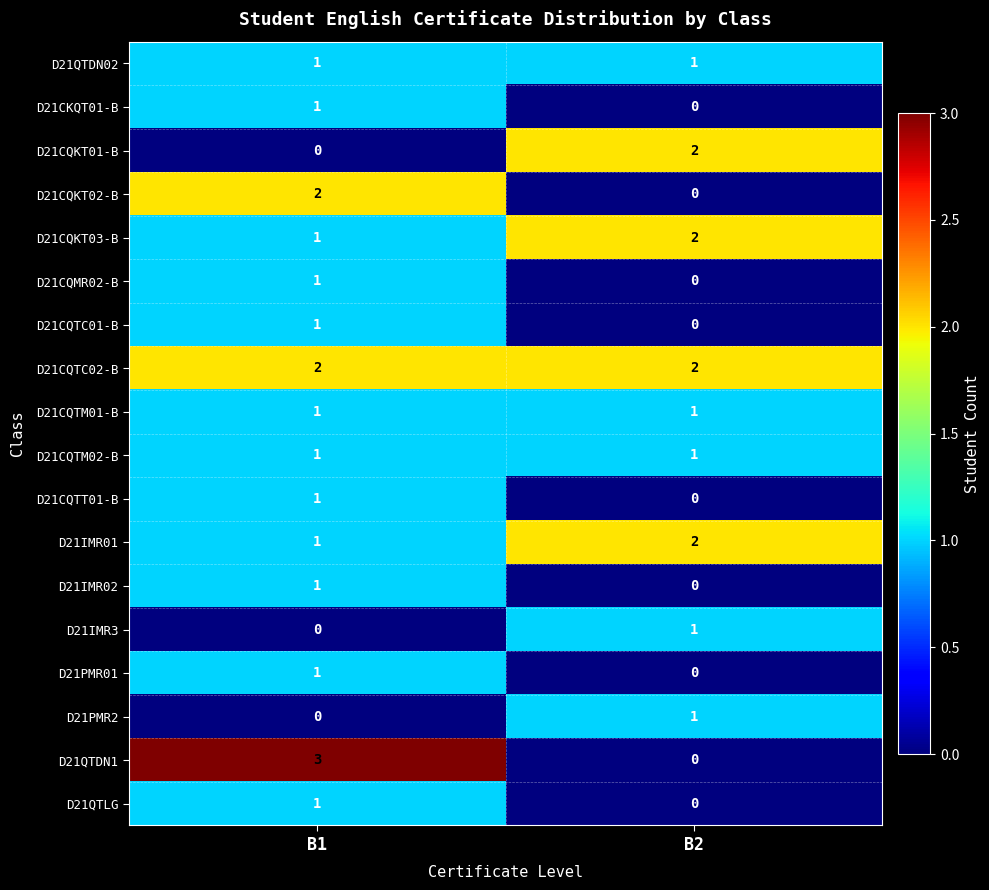

List the labels in order of D21IMR01 value, smallest first.

B1, B2